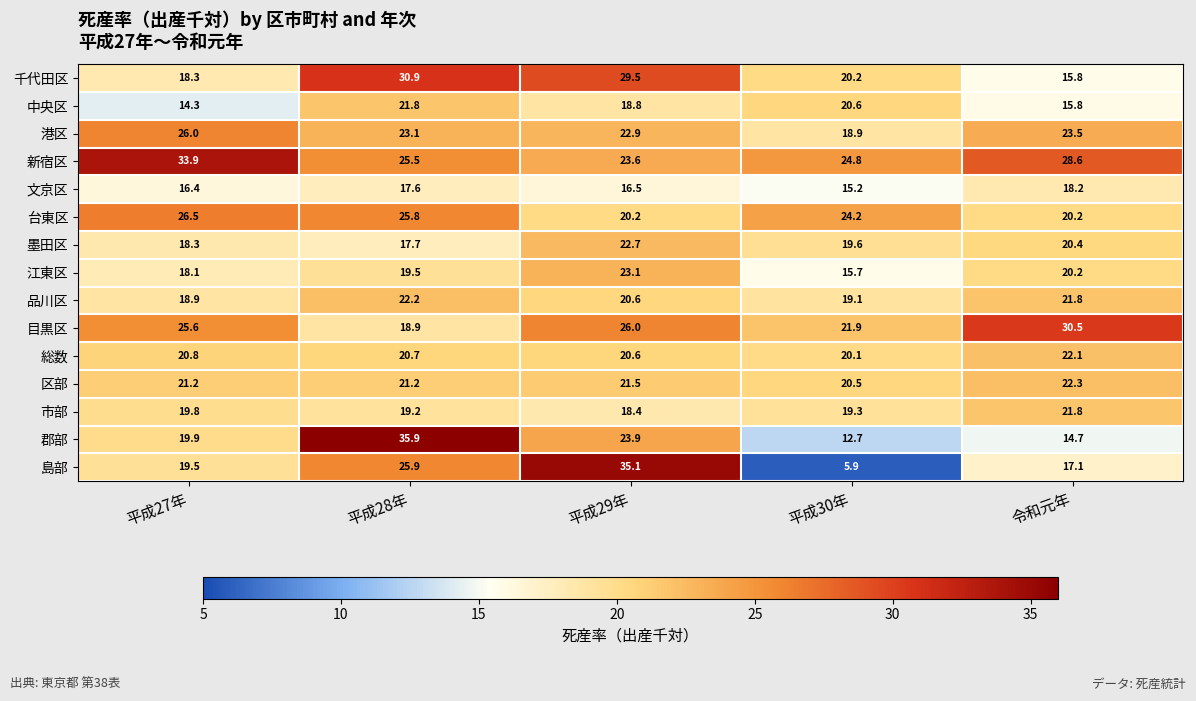

At which category is the sum across all series the highest?

平成28年